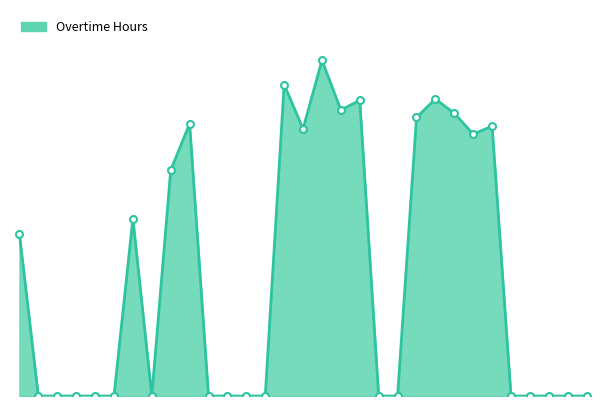

How many lines are shown in the chart?

1